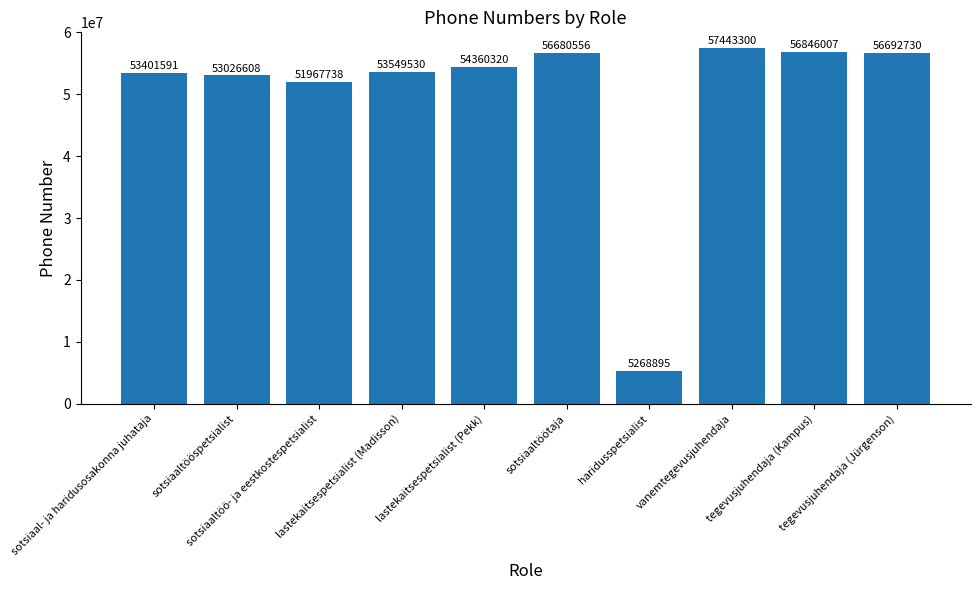

Reading left to right, list all the values displayed in this chart.

sotsiaal- ja haridusosakonna juhataja=53401591	sotsiaaltööspetsialist=53026608	sotsiaaltöö- ja eestkostespetsialist=51967738	lastekaitsespetsialist (Madisson)=53549530	lastekaitsespetsialist (Pekk)=54360320	sotsiaaltöötaja=56680556	haridusspetsialist=5268895	vanemtegevusjuhendaja=57443300	tegevusjuhendaja (Kampus)=56846007	tegevusjuhendaja (Jürgenson)=56692730